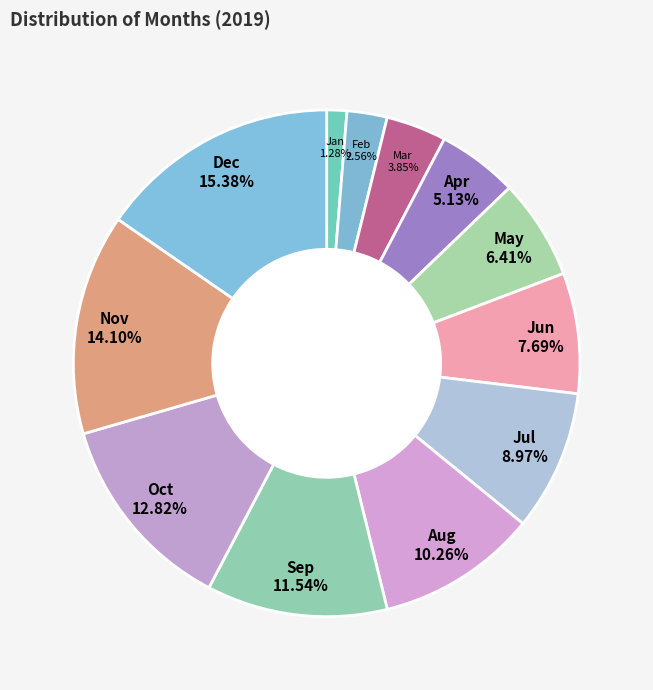

Is there a majority slice in this chart?

No